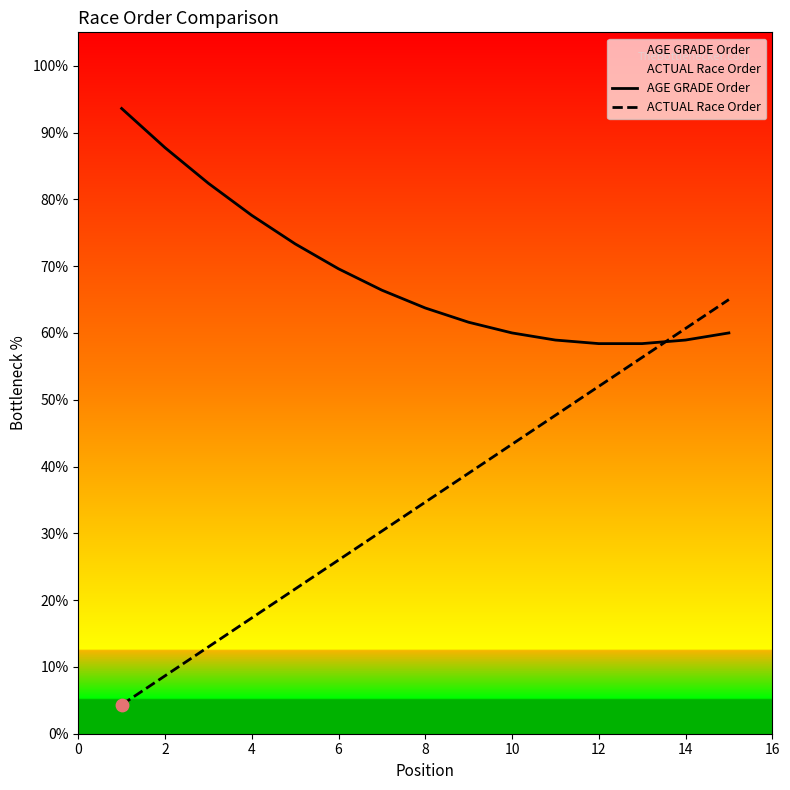

Which series has the largest total across all categories?

AGE GRADE Order